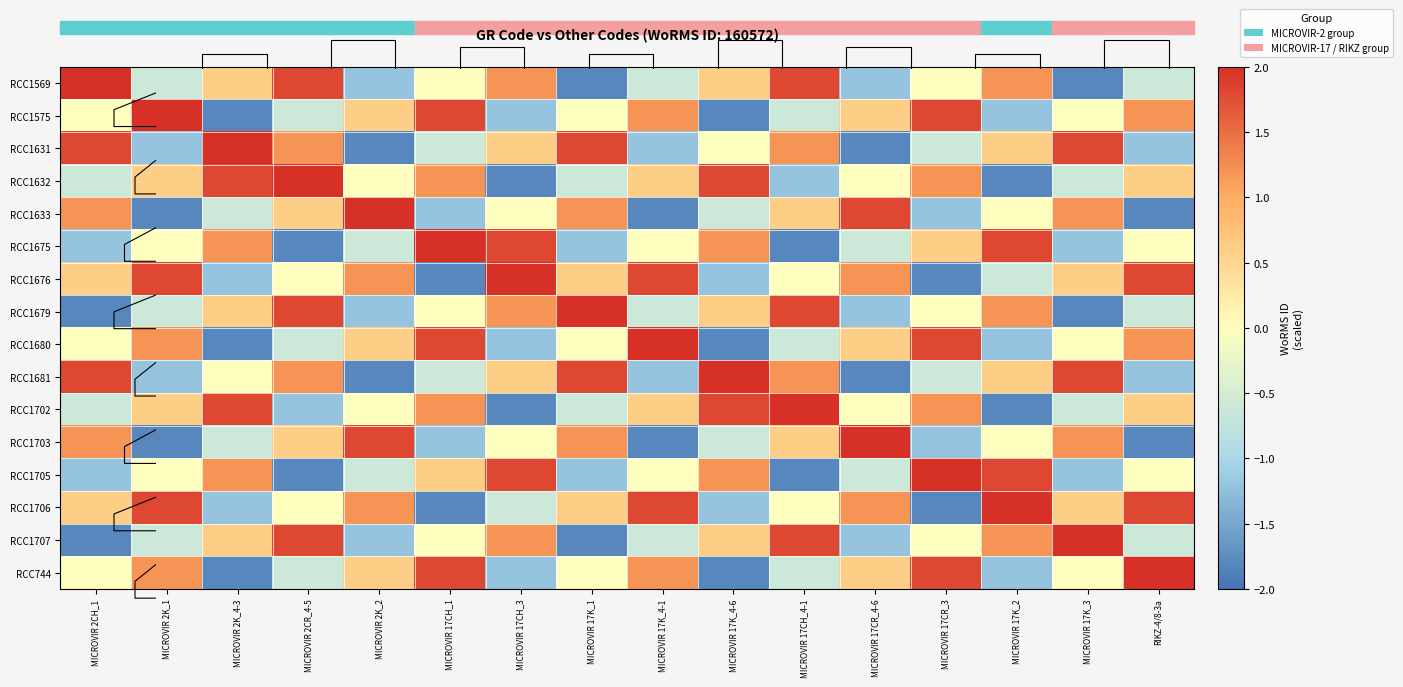

How many values in RCC1633 are below zero?

7